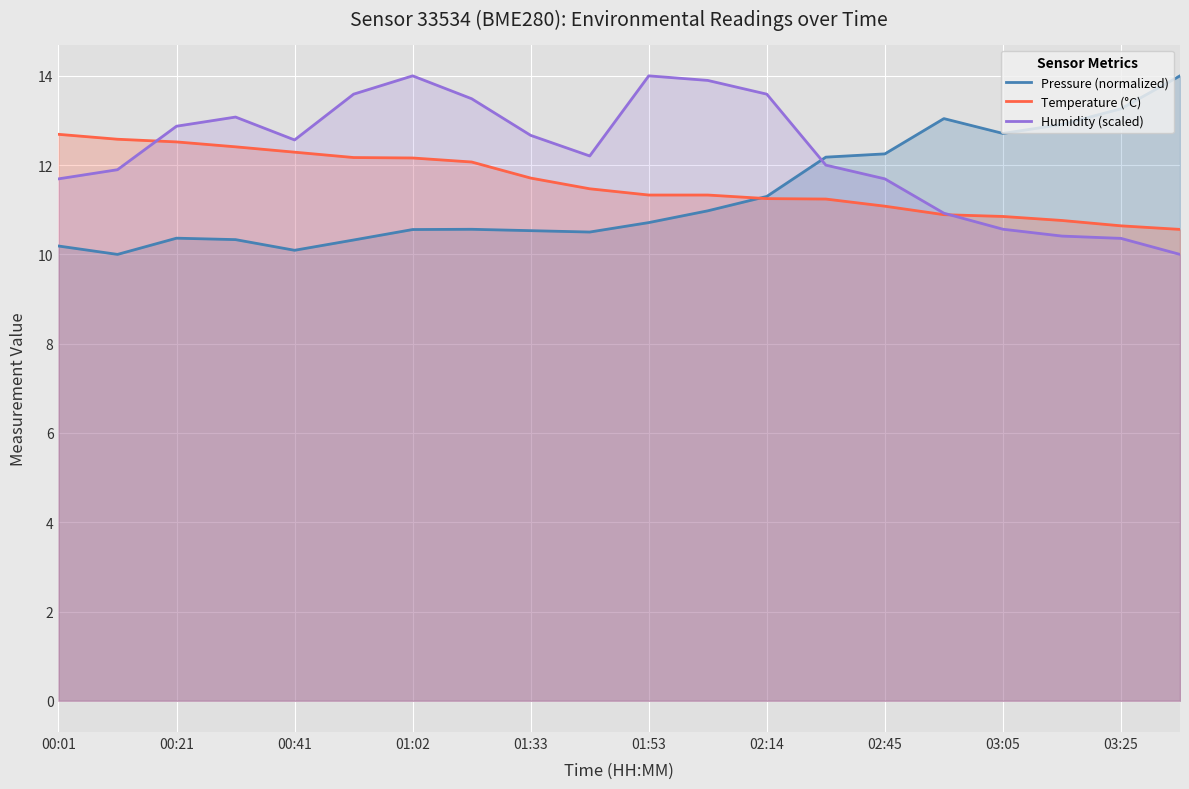

The value of Humidity (scaled) at 17 is 2.2. True or false?

False